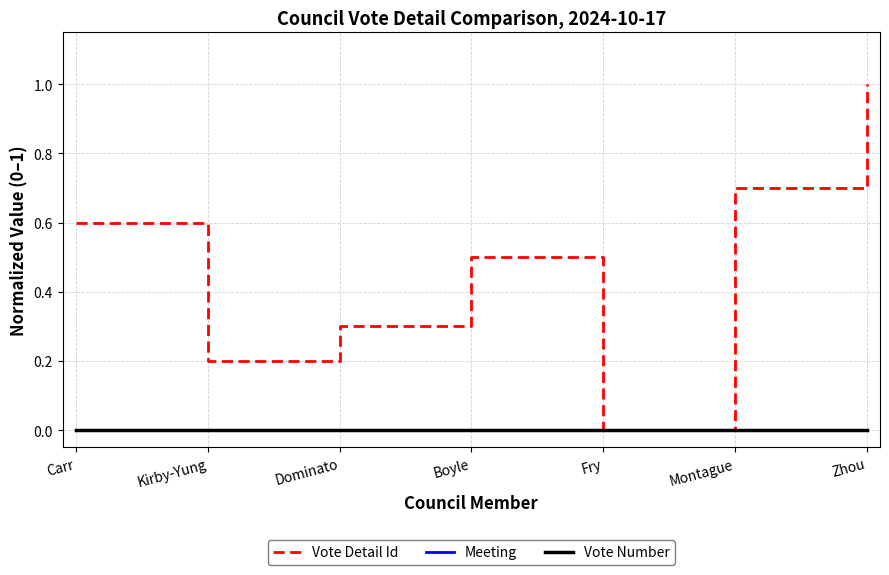

What is the highest value of the Vote Detail Id series?

1.0